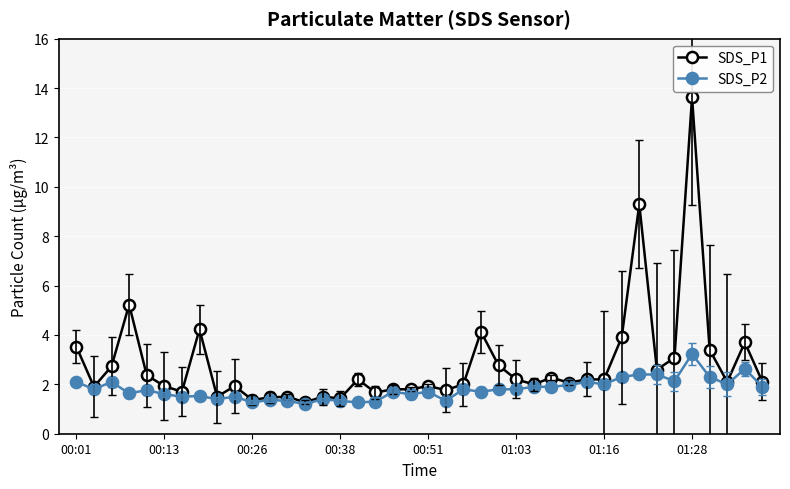

What is the value of the SDS_P1 point at the 37th from the left?

3.4